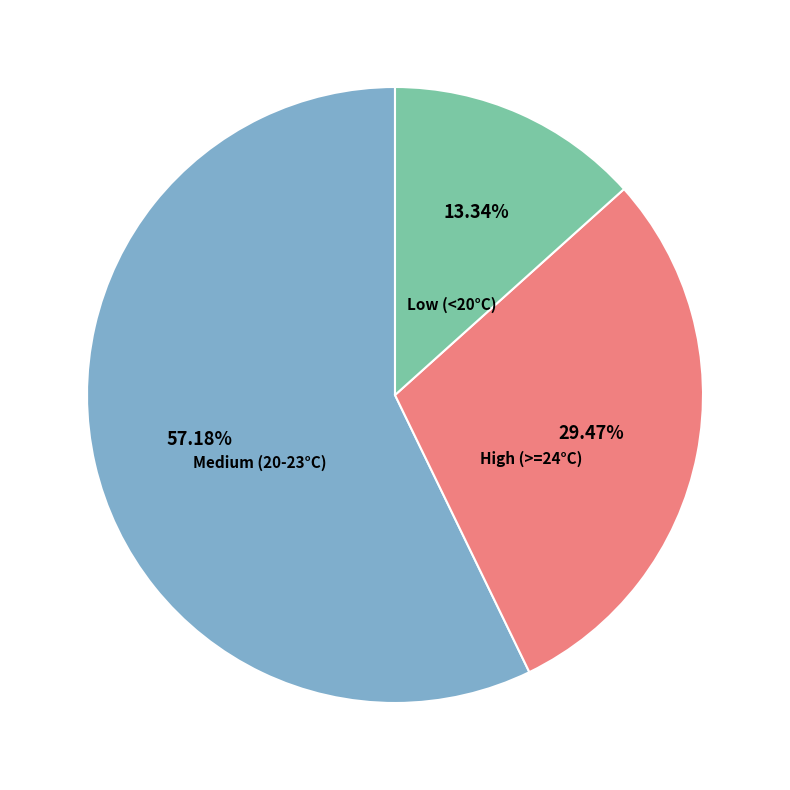

Does any single category account for the majority?

Yes